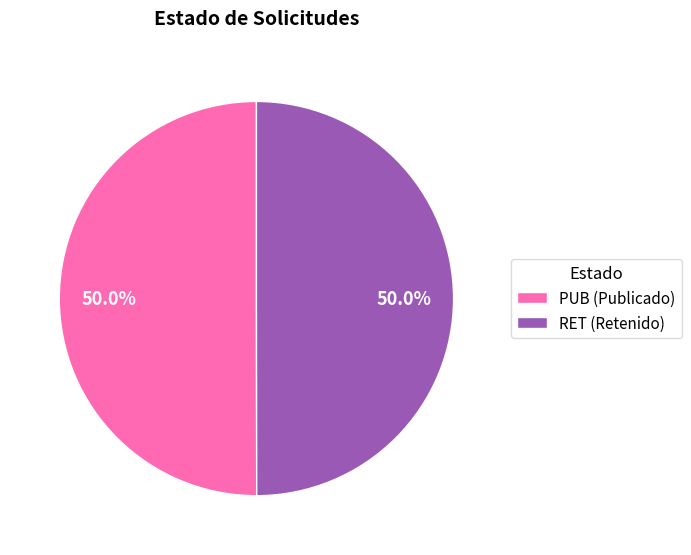

What percentage is the PUB slice, to the nearest percent?

50%